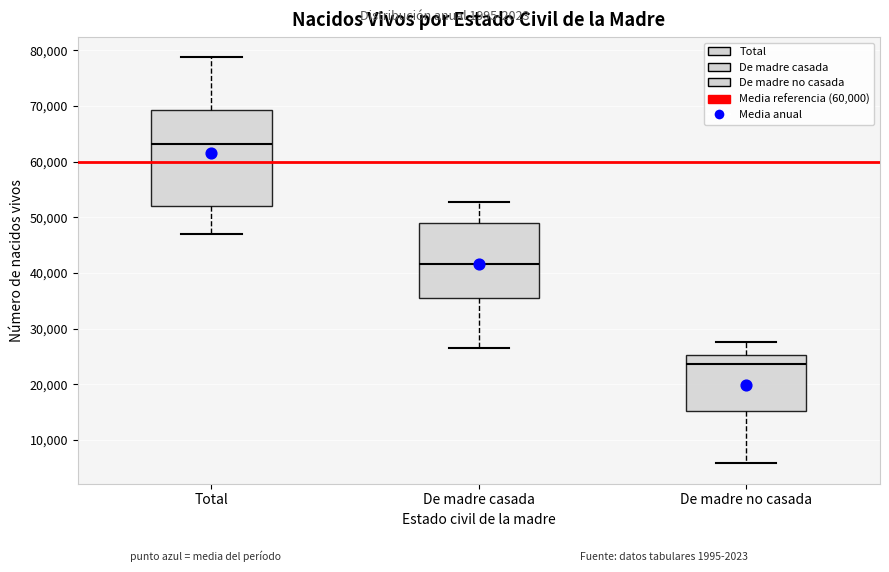

Where does the lower whisker of the box for Total end on the y-axis? The values are not printed on the chart, so give them approximately, as read against the axis.

47000